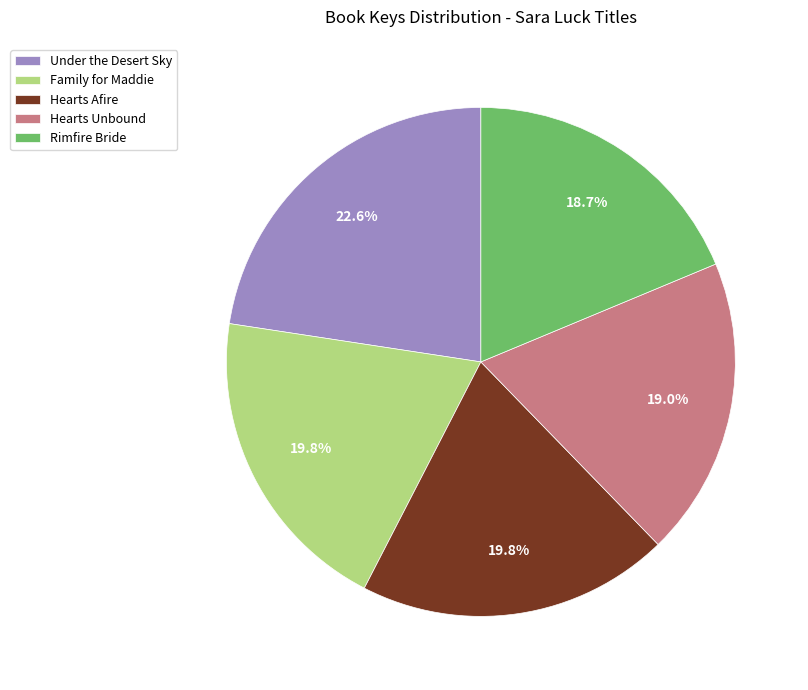

Which slice is the largest?

Under the Desert Sky